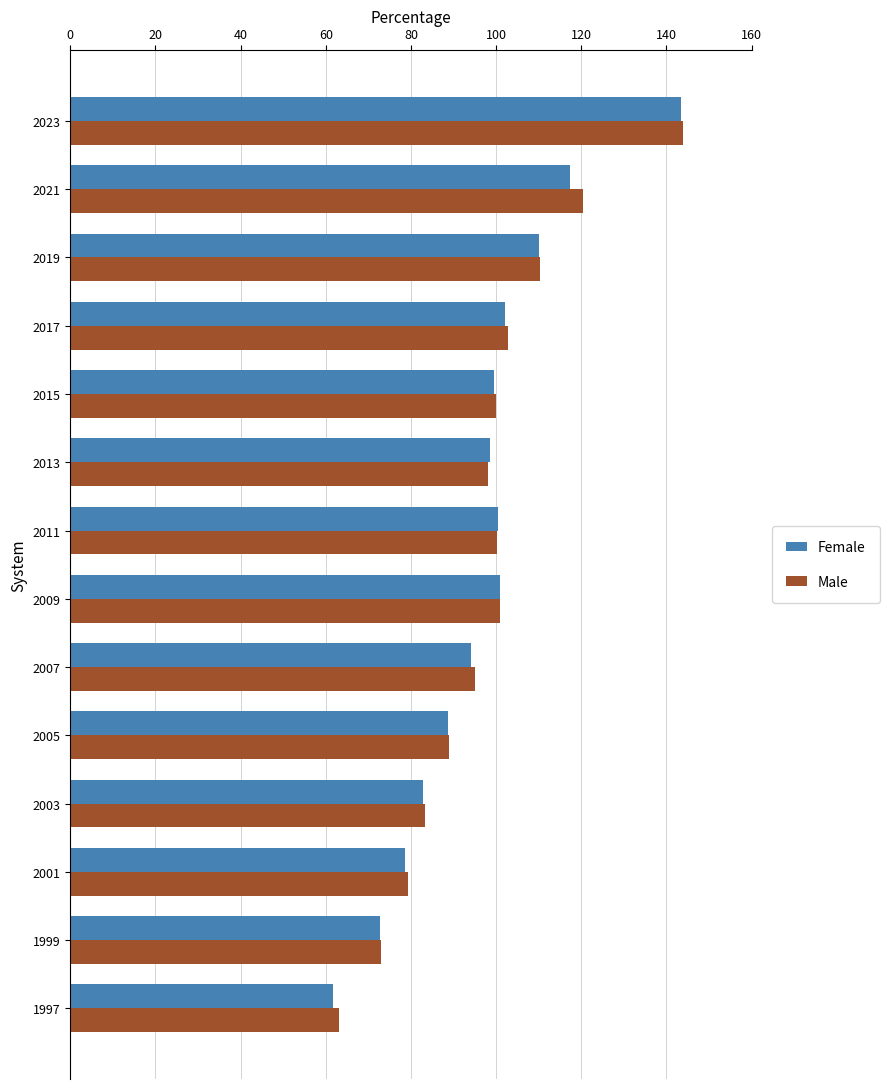

Is it true that Male equals 132.9 at 2013?

False